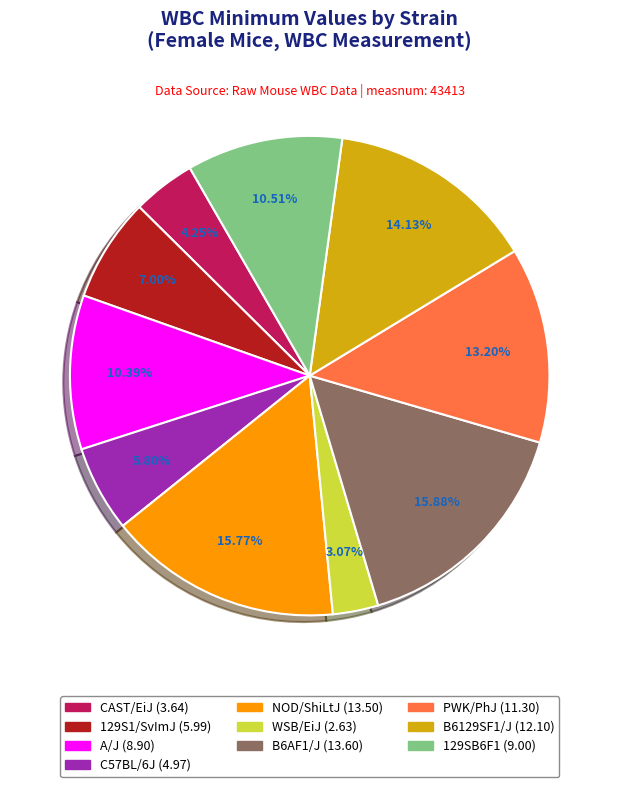

How much of the chart is everything except 129SB6F1?

89.5%